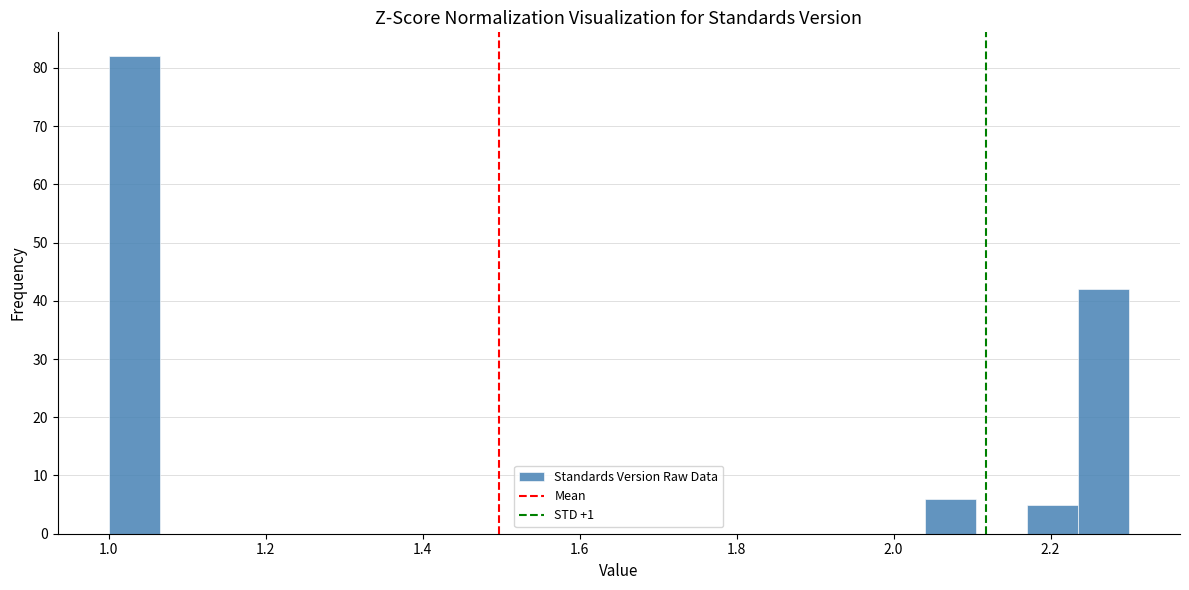

Around what value on the x-axis is the tallest bar? Give the approximate position of its centre, as read against the axis.

1.04